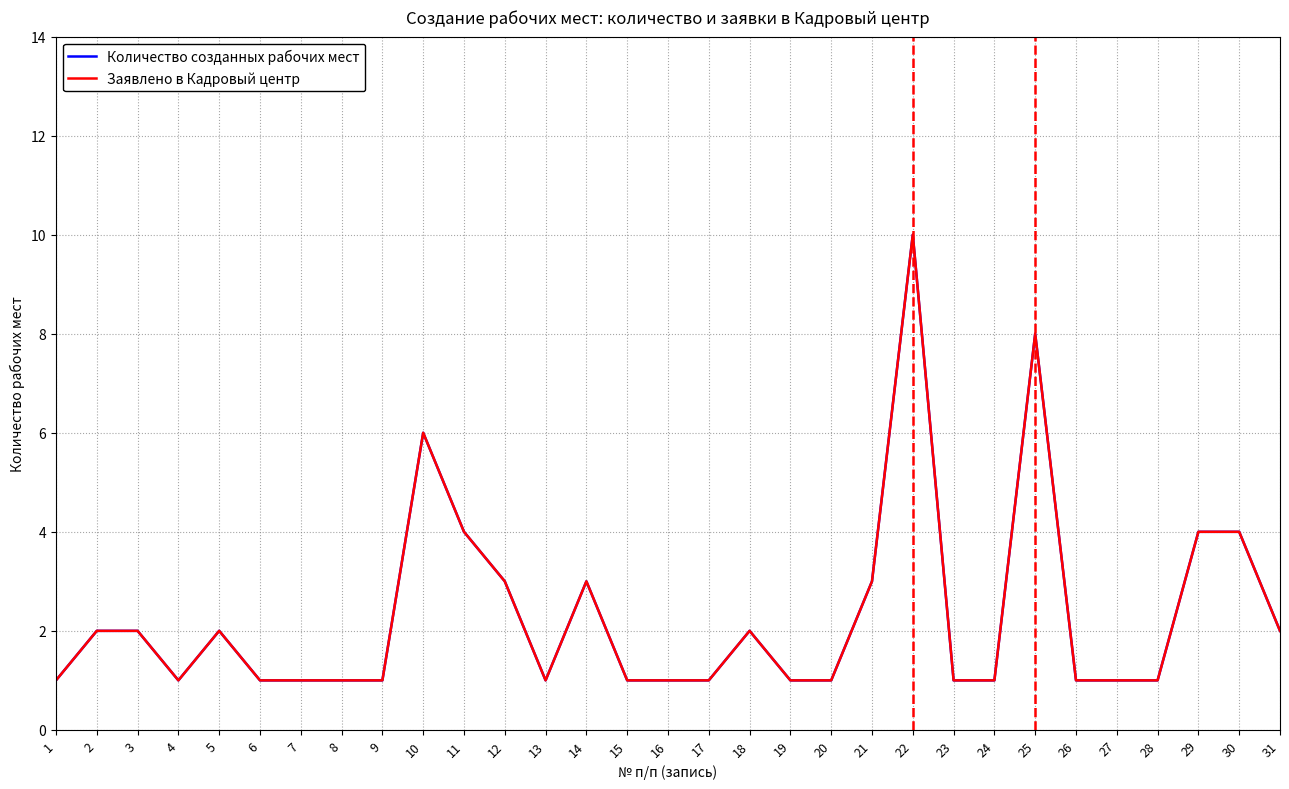

How many lines are shown in the chart?

2